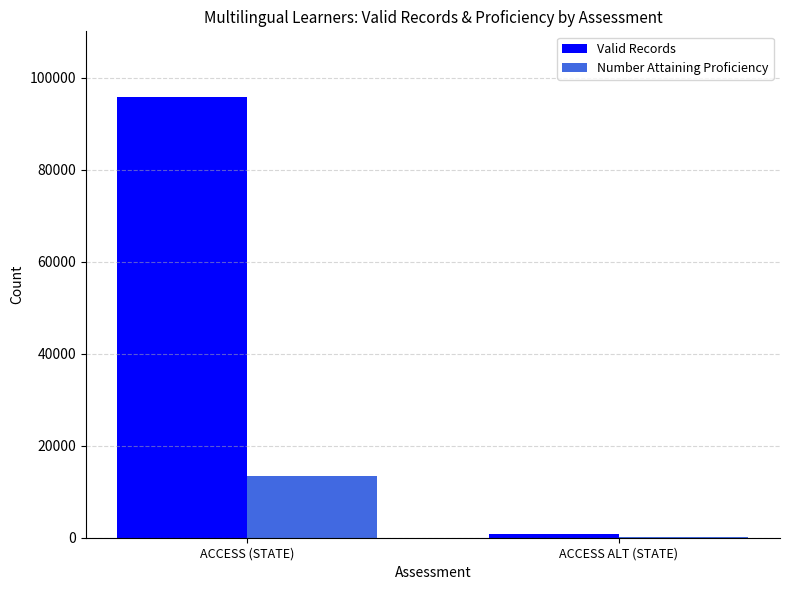

Count the Valid Records values in the range 850 to 95772.

2